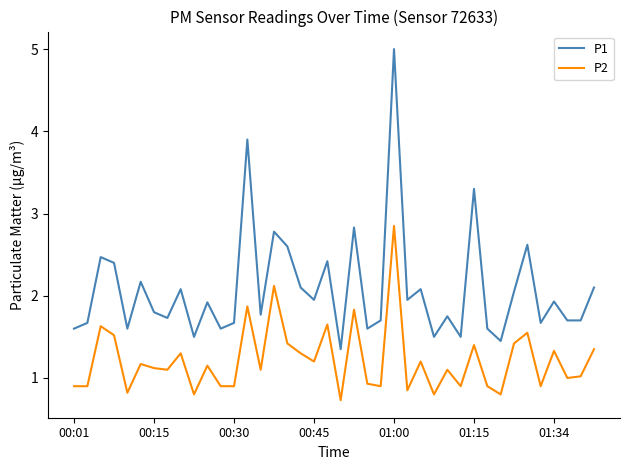

True or false: P2 and P1 cross at least once.

False